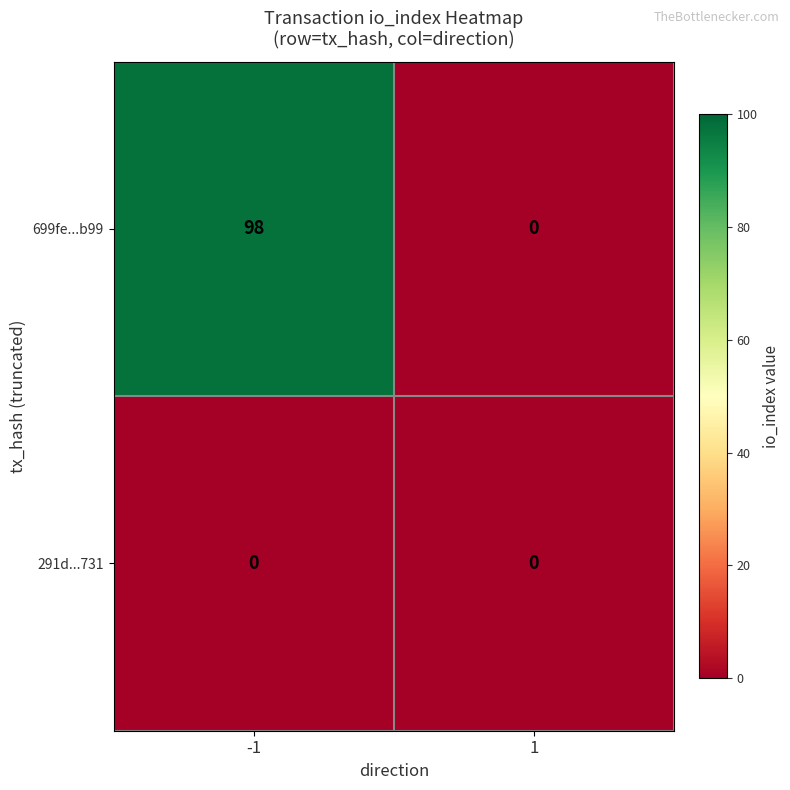

List the series in order of their overall mean, lowest first.

291d...731, 699fe...b99